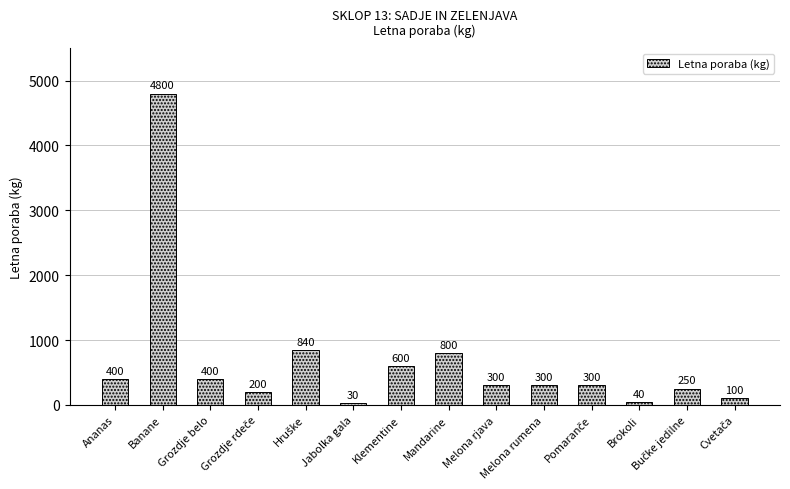

What is the change in value from Banane to Brokoli?

-4760